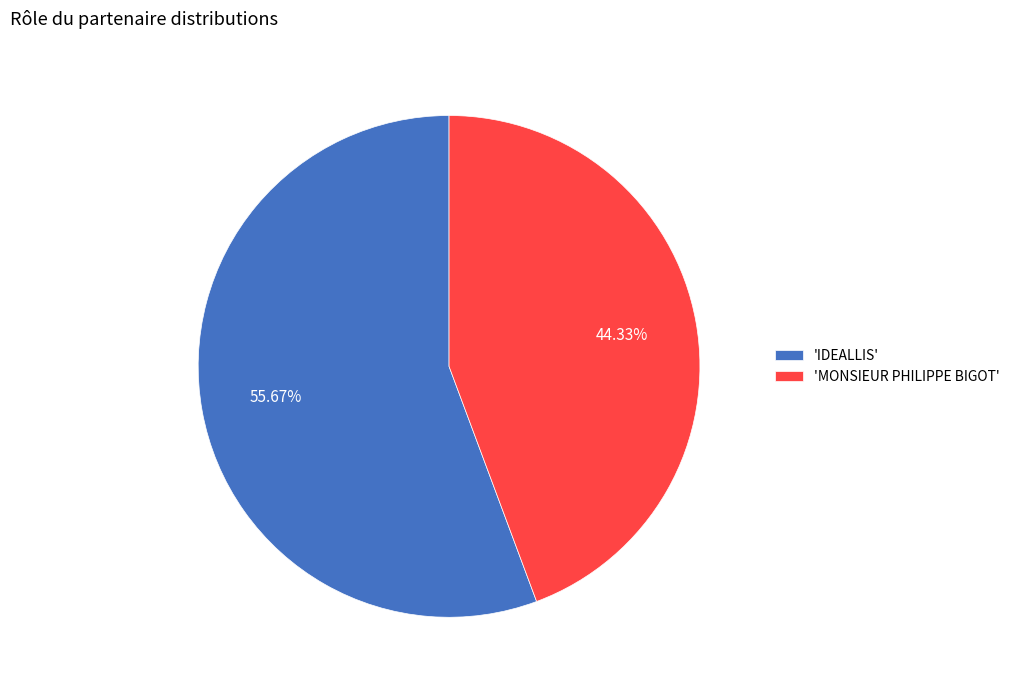

Count the number of slices in the pie.

2